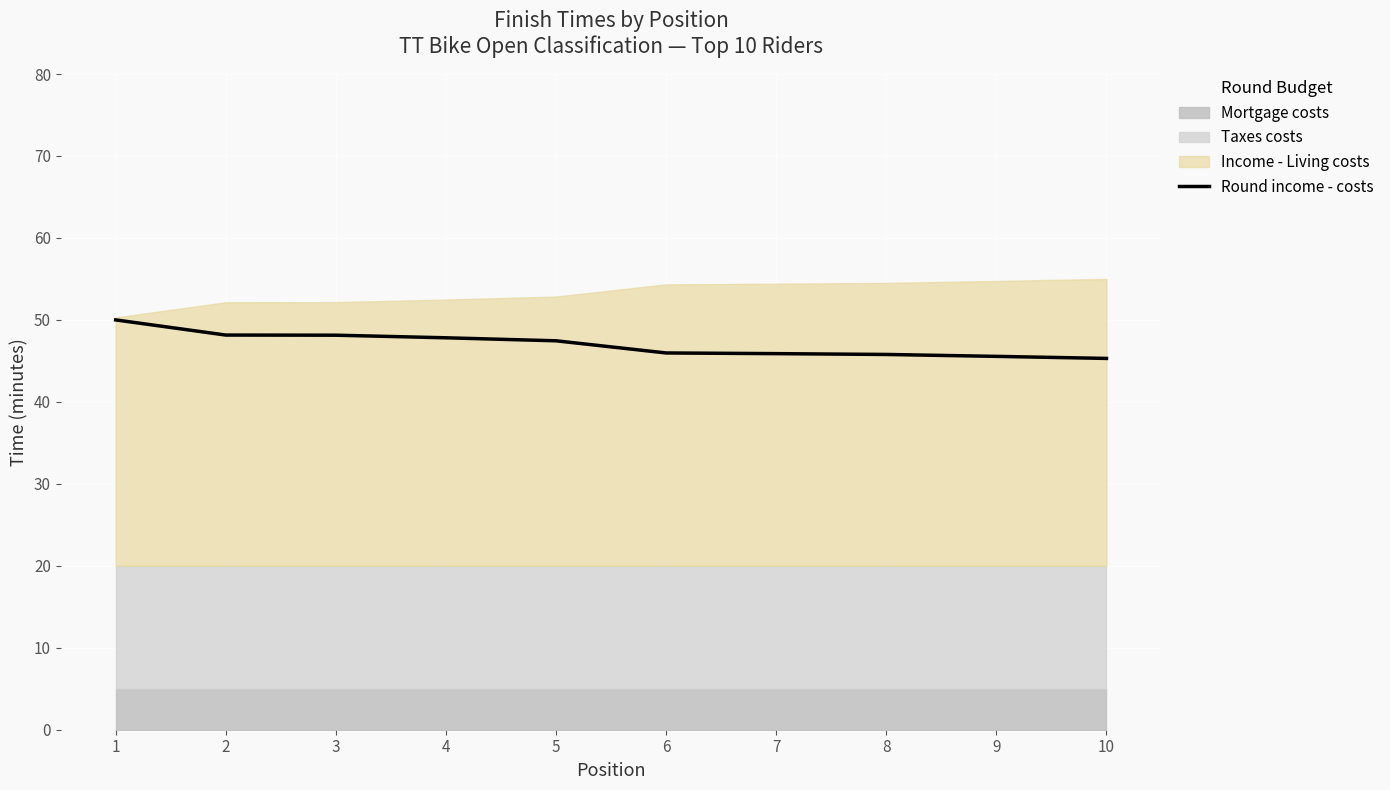

What is the maximum value shown in the chart?

50.0